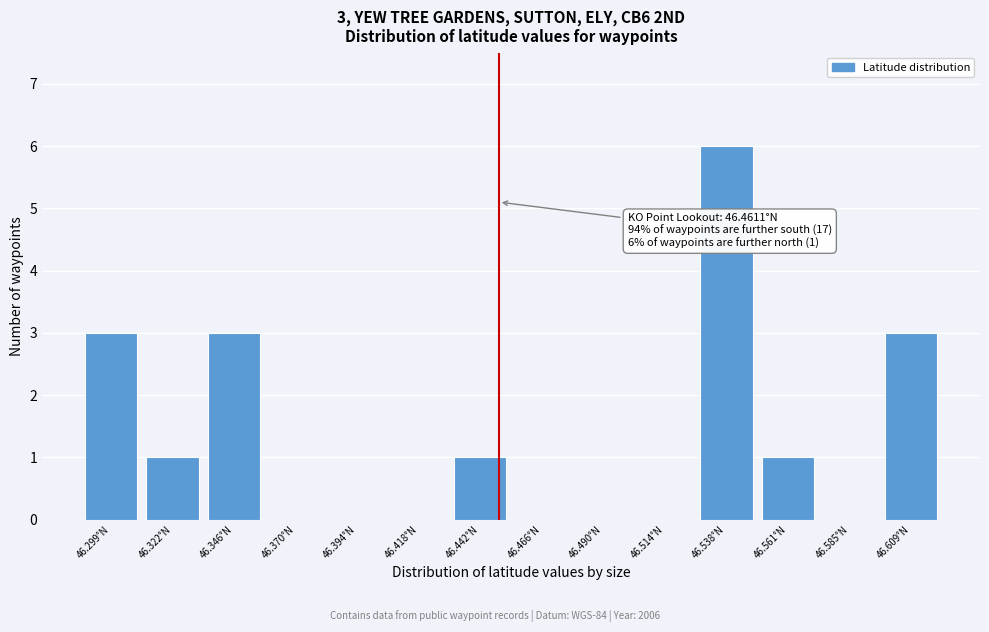

Reading left to right, list all the values displayed in this chart.

46.299°N=3	46.322°N=1	46.346°N=3	46.370°N=0	46.394°N=0	46.418°N=0	46.442°N=1	46.466°N=0	46.490°N=0	46.514°N=0	46.538°N=6	46.561°N=1	46.585°N=0	46.609°N=3